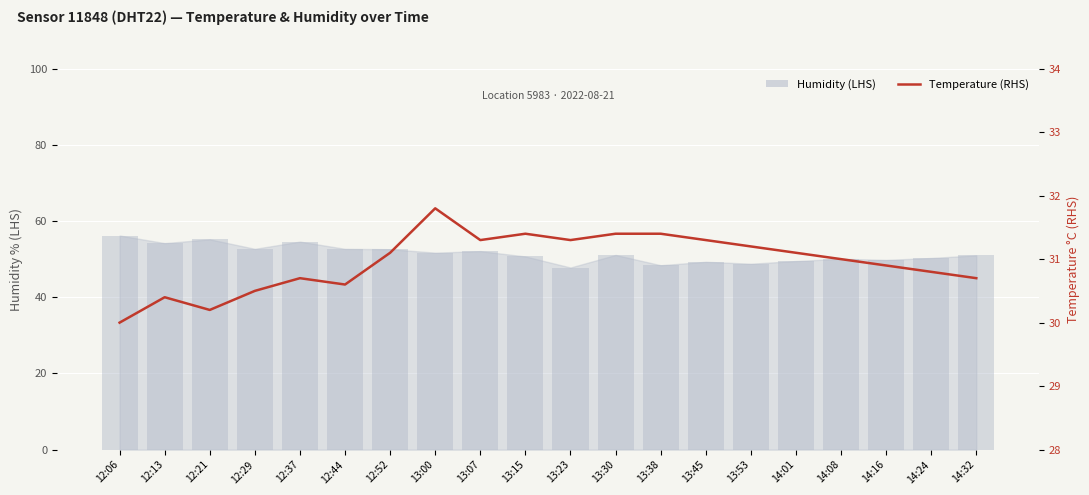

How many bars are there in total?

20